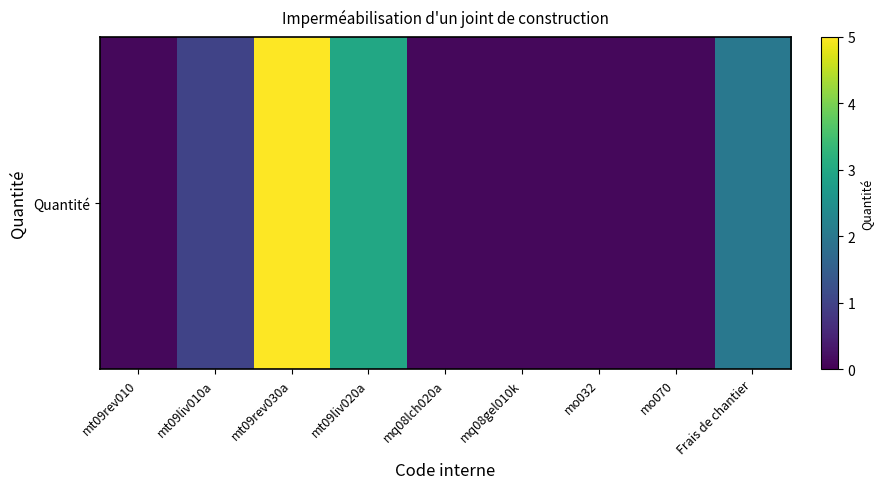

Count the number of data series in this chart.

1